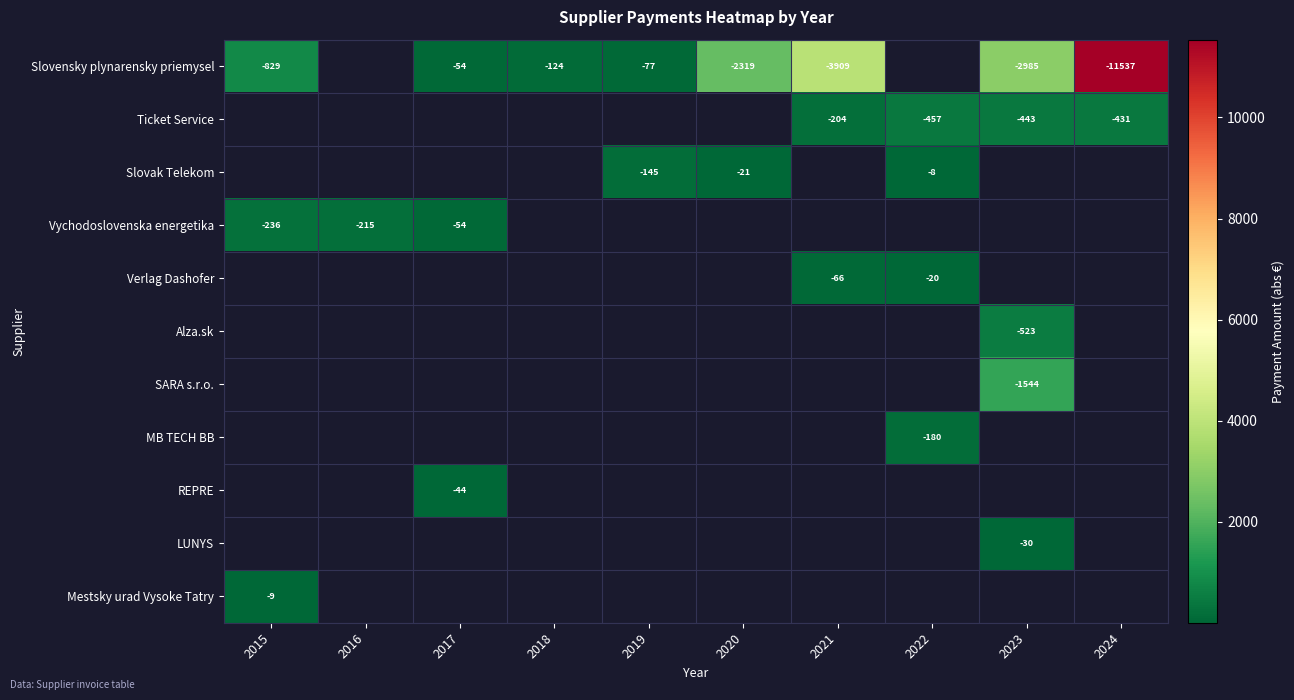

Which series has the largest range (max minus min)?

Slovensky plynarensky priemysel